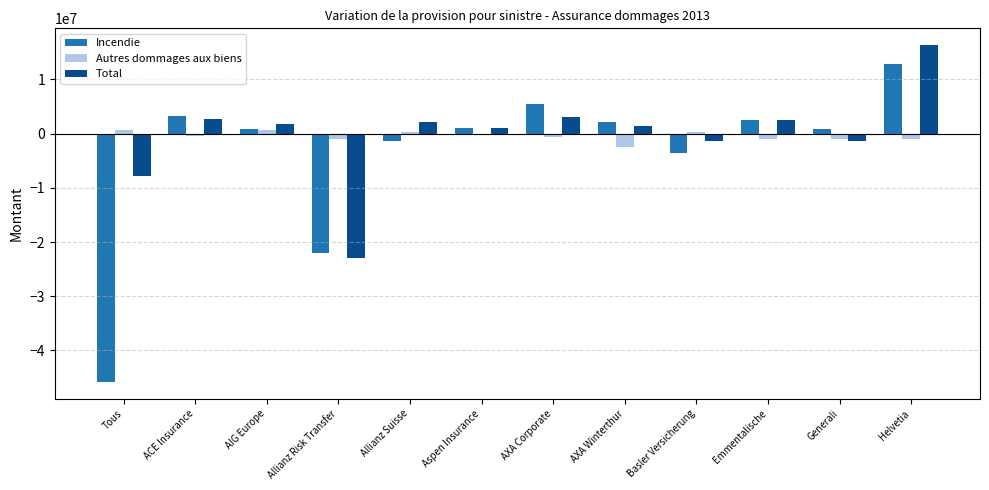

True or false: Incendie has a value of -45805194 at Tous.

True